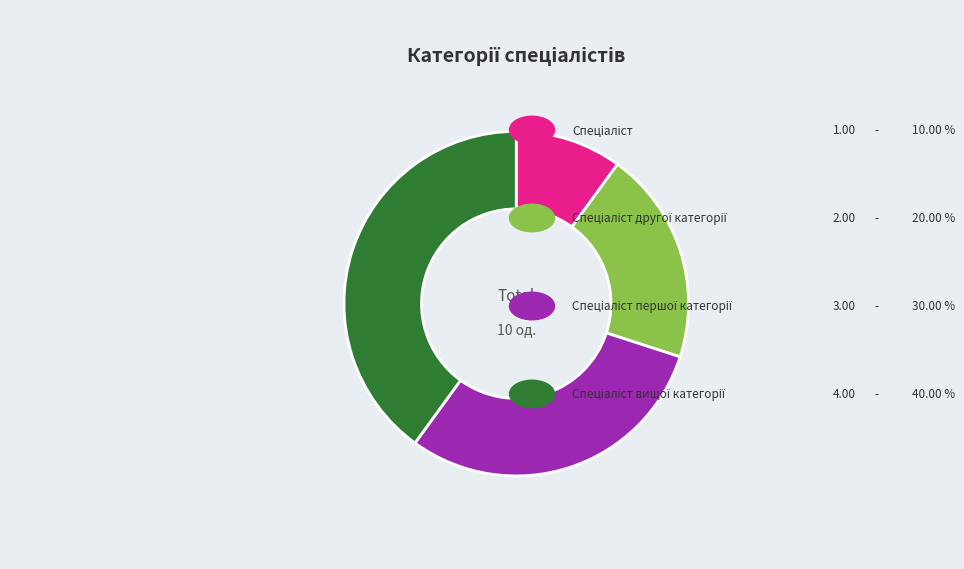

Is there any slice that represents more than half of the pie?

No